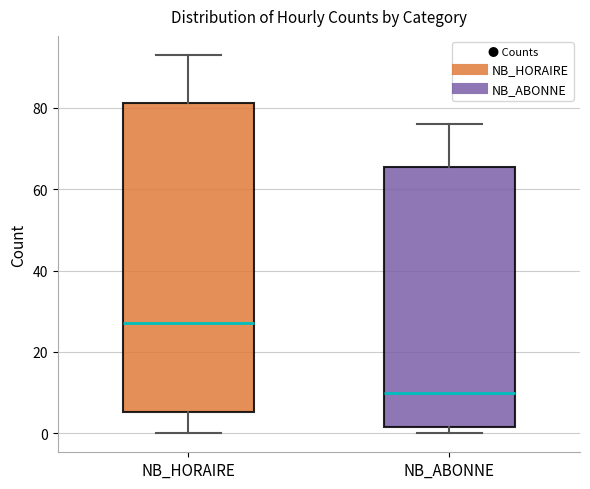

Where does the median line of the box for NB_ABONNE sit on the y-axis? The values are not printed on the chart, so give them approximately, as read against the axis.

10